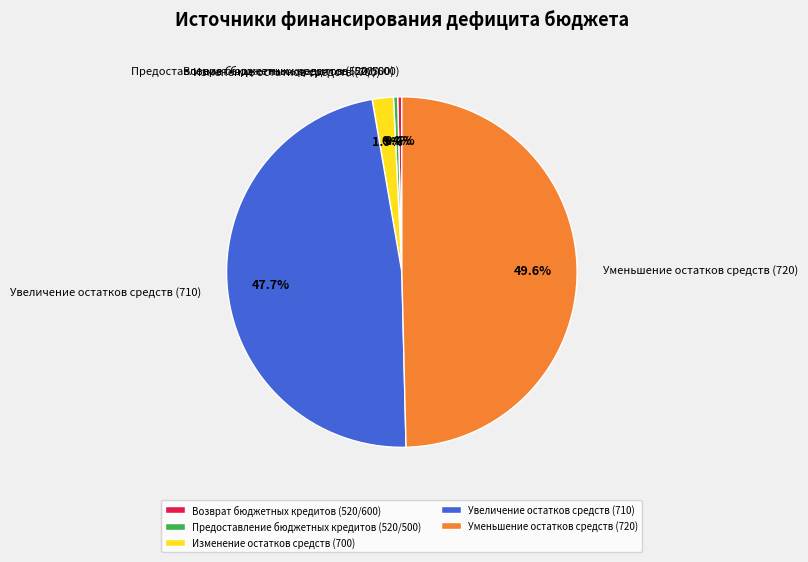

What portion of the pie excludes Возврат бюджетных кредитов (520/600)?

99.6%